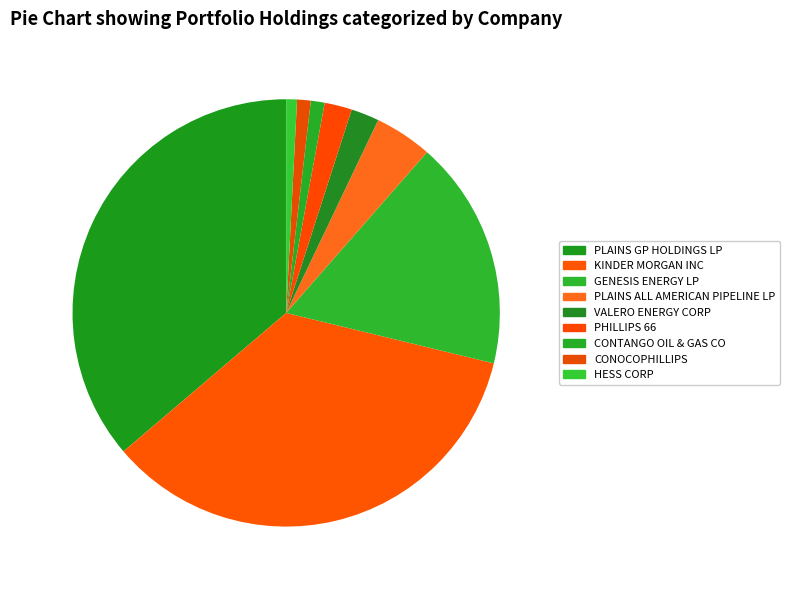

True or false: KINDER MORGAN INC accounts for 40% of the total.

False